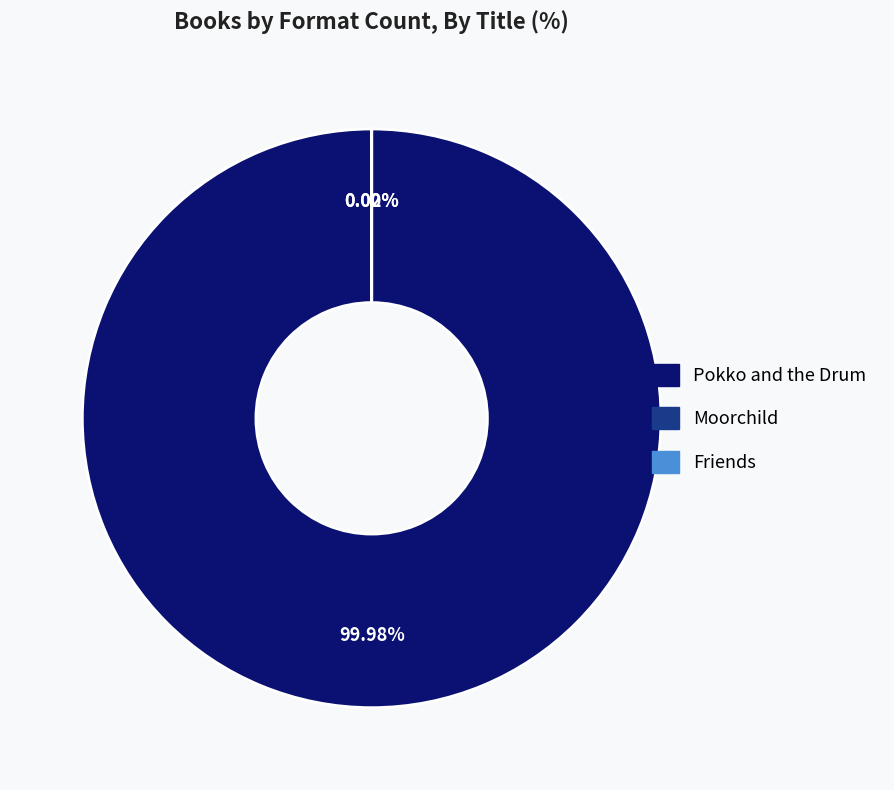

What is the largest slice in the pie chart?

Pokko and the Drum